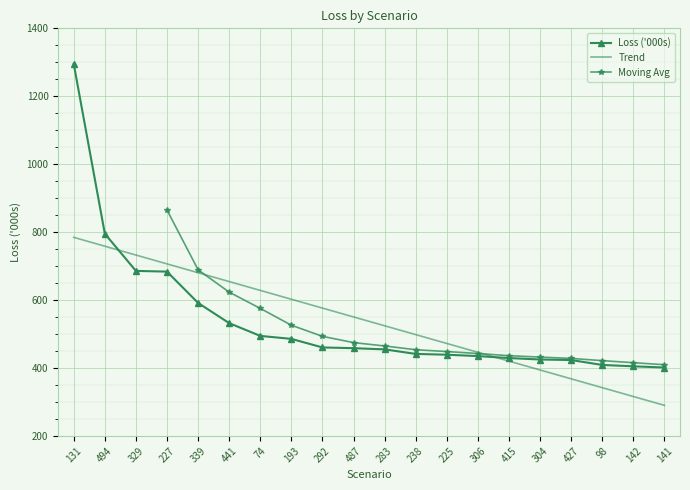

List the labels in order of value, smallest first.

141, 142, 98, 427, 304, 415, 306, 225, 238, 283, 487, 292, 193, 74, 441, 339, 227, 329, 494, 131